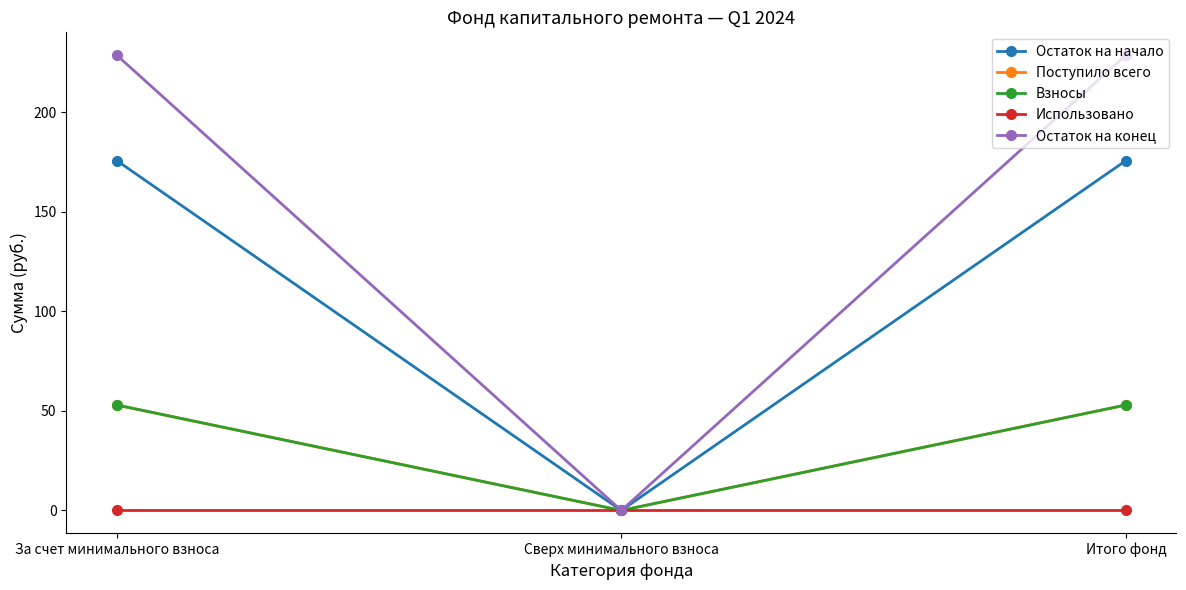

How many lines are shown in the chart?

5